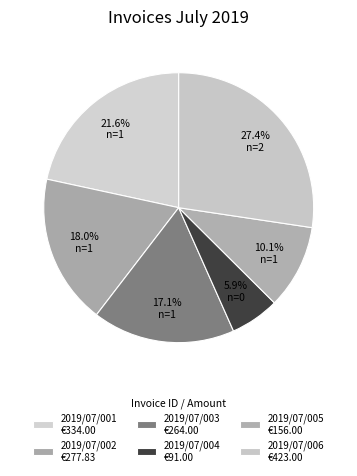

How many slices are in this pie chart?

6